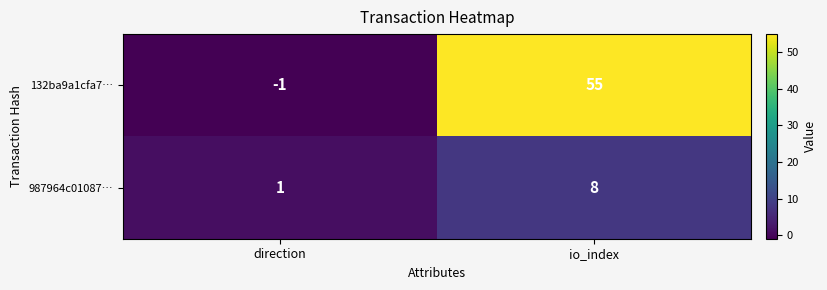

Rank the series at io_index from lowest to highest value.

987964c01087…, 132ba9a1cfa7…